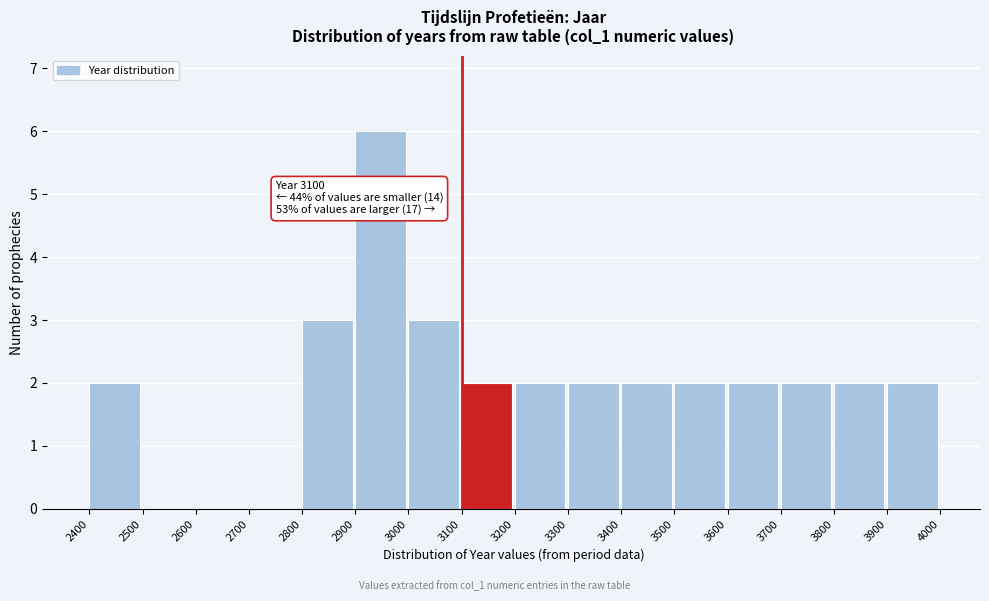

Which range on the x-axis has the tallest bar?

2900 to 3000